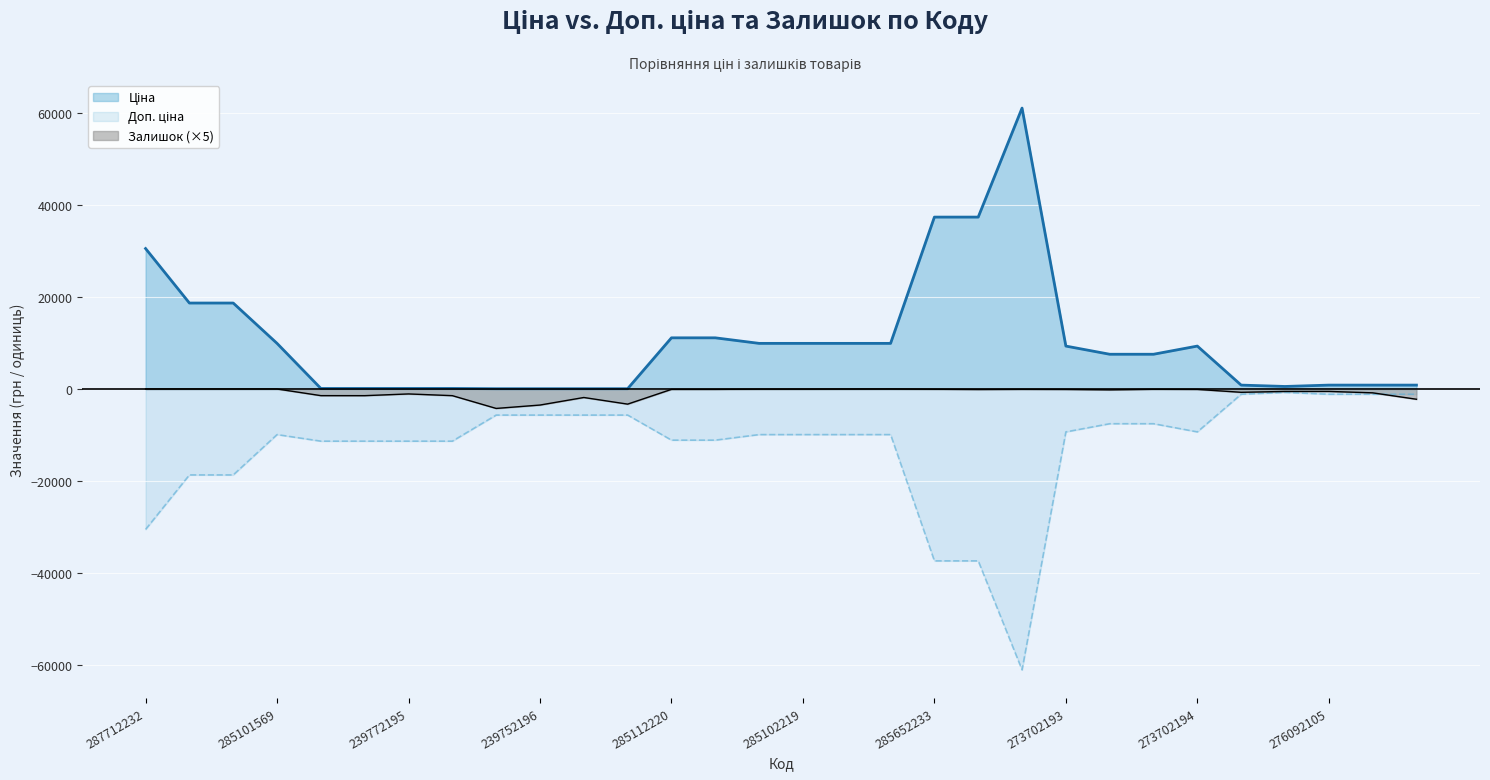

Count the number of categories in the chart.

30